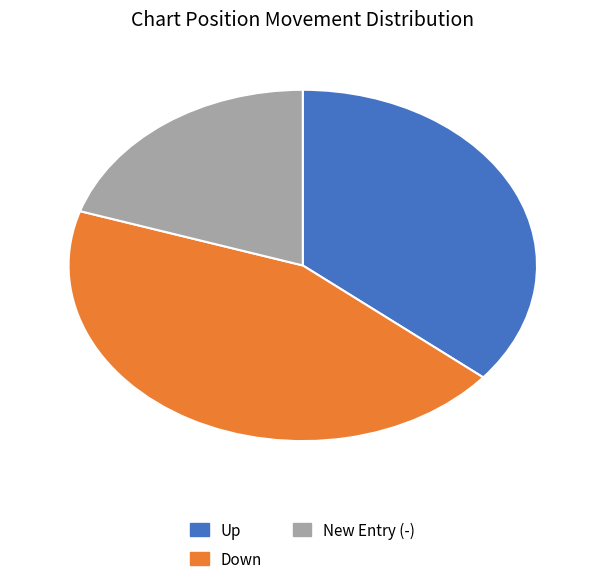

Is it true that New Entry (-) is 20% of the pie?

True